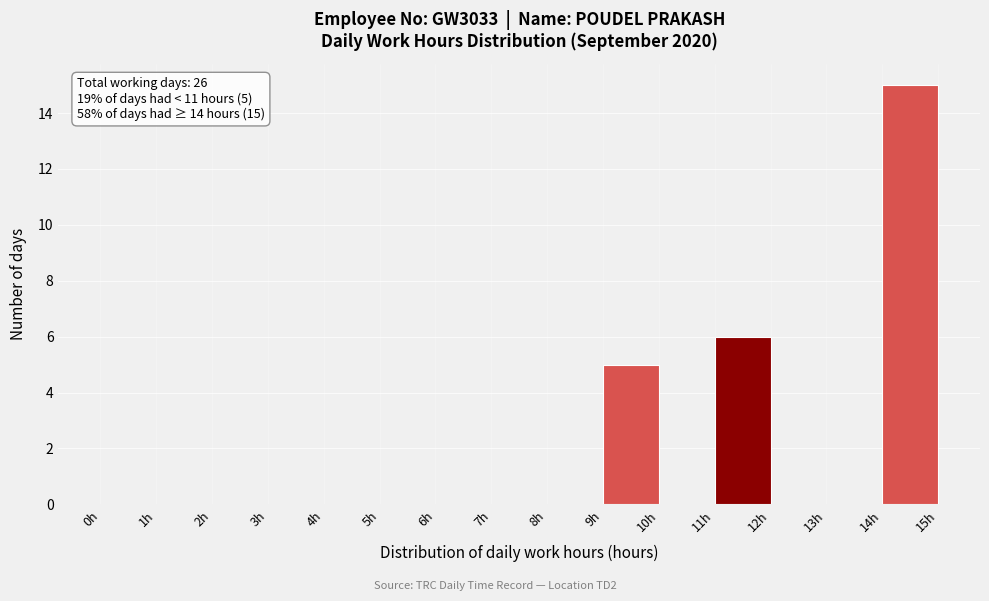

Which range on the x-axis has the tallest bar?

14 to 15